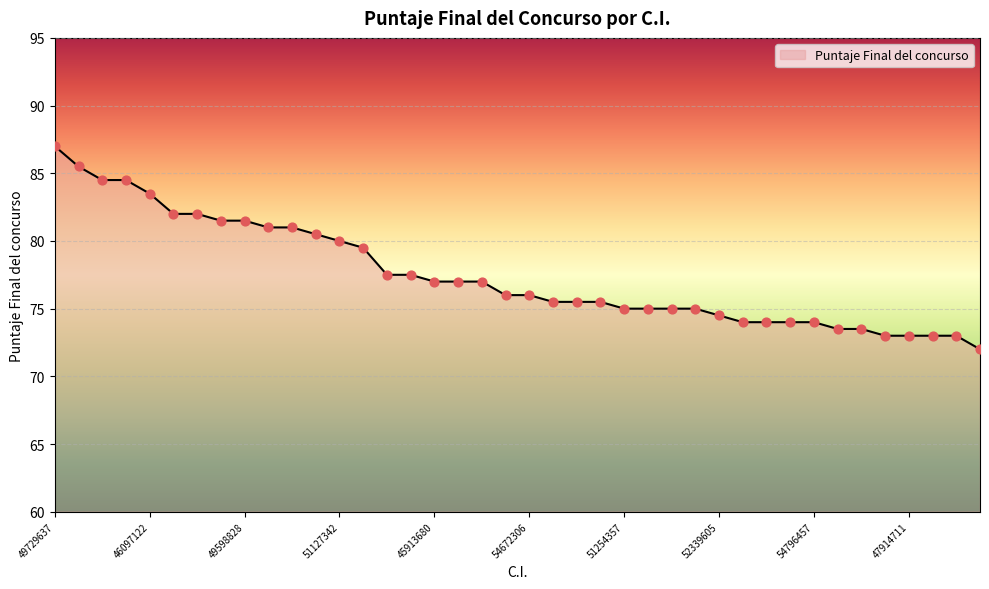

What is the difference between the maximum and minimum values?

15.0